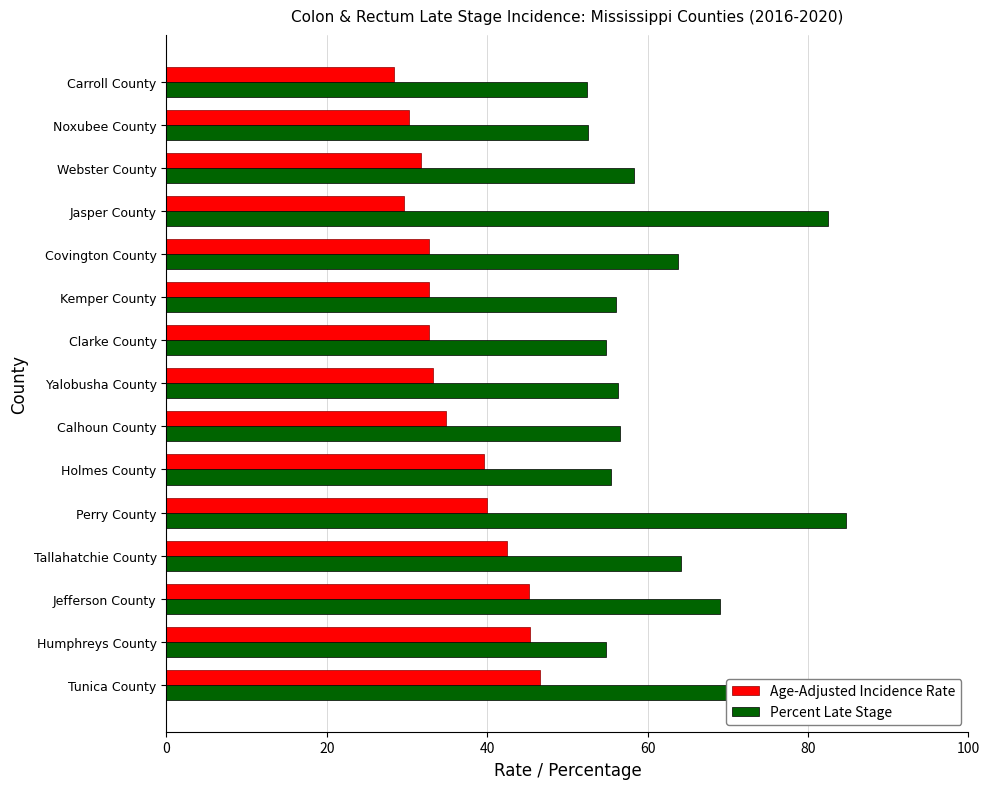

What is the difference between the maximum and second lowest values in the Age-Adjusted Incidence Rate series?

17.0